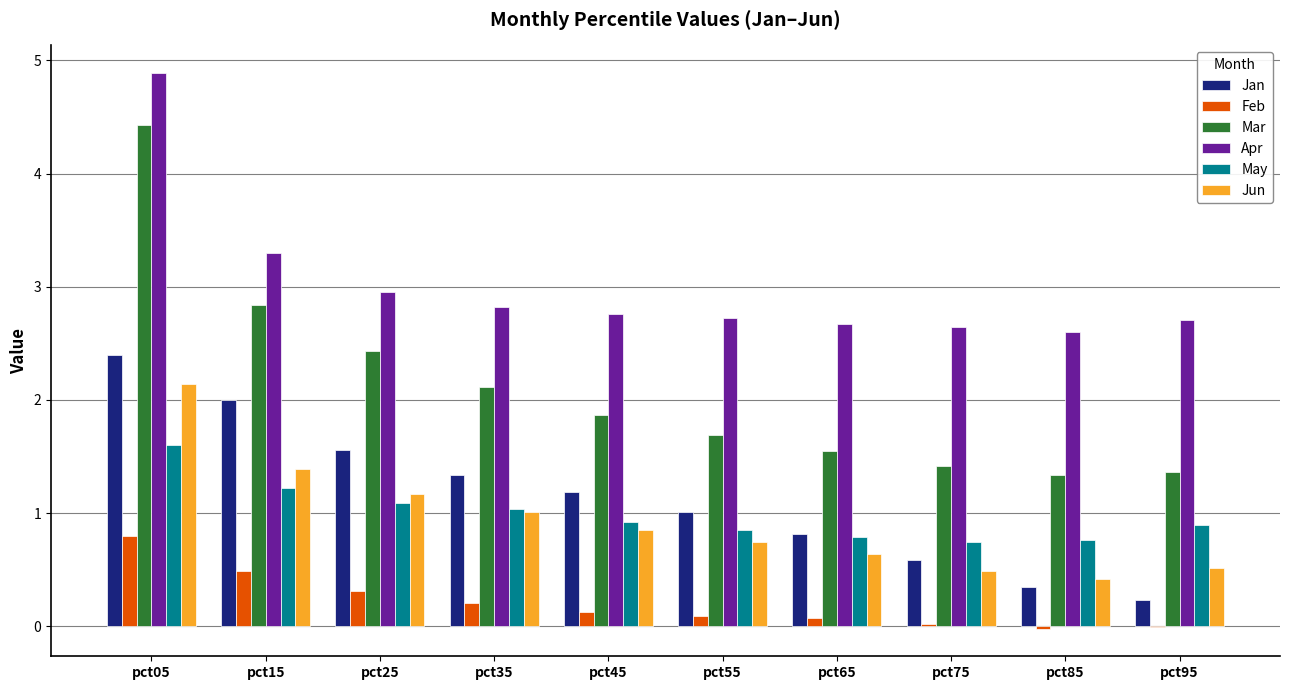

What is the average value of the Feb series?

0.2